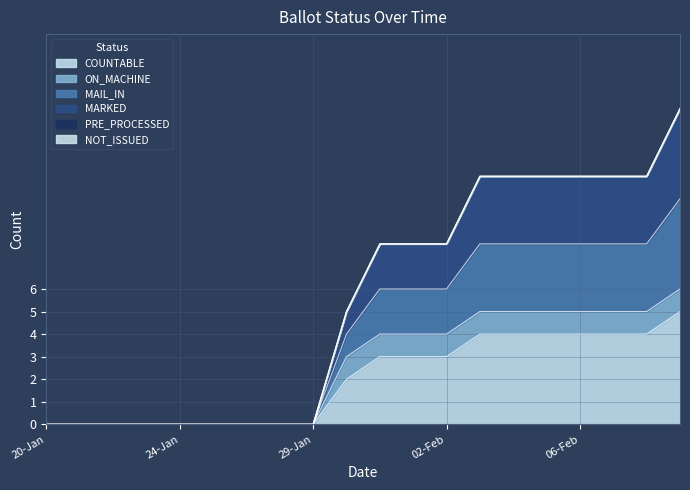

Does the chart display data point markers on the line(s)?

No